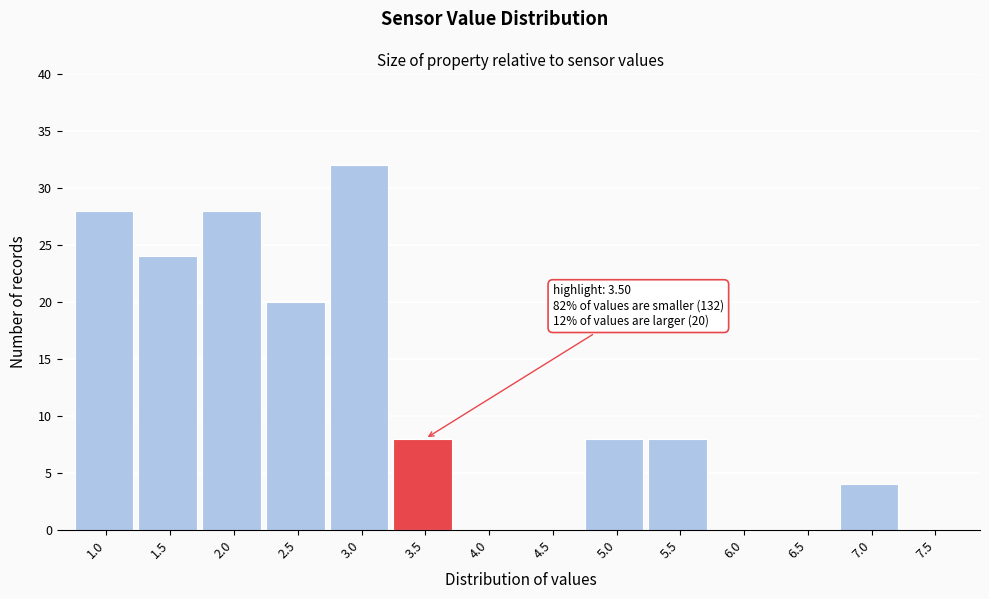

Reading left to right, extract all data points from this chart.

1.0=28	1.5=24	2.0=28	2.5=20	3.0=32	3.5=8	4.0=0	4.5=0	5.0=8	5.5=8	6.0=0	6.5=0	7.0=4	7.5=0